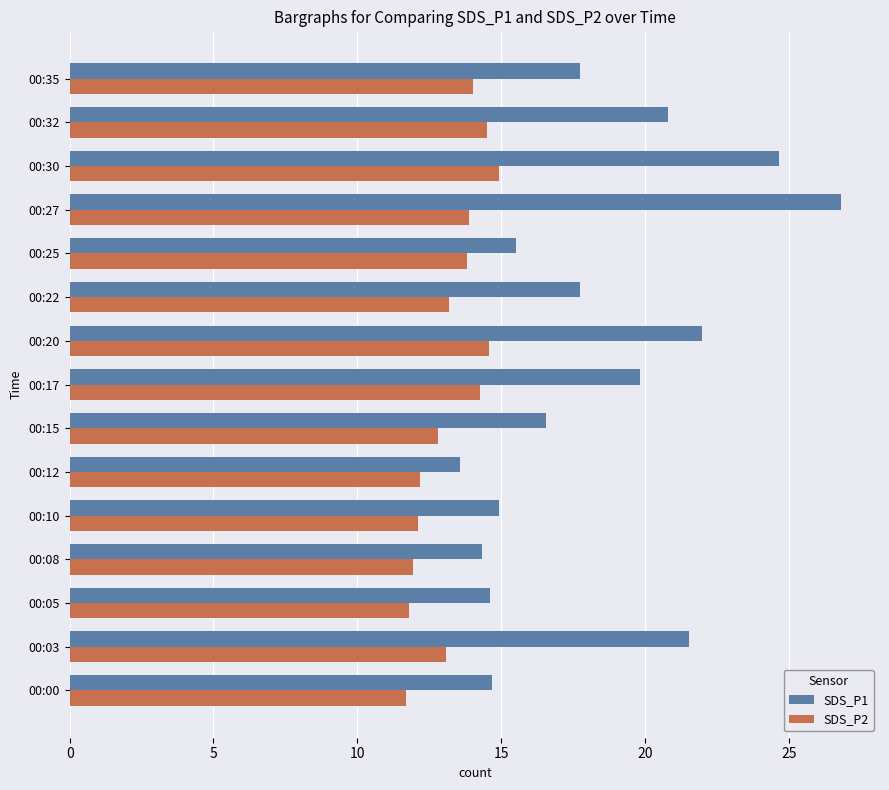

What is the greatest value displayed?

26.8